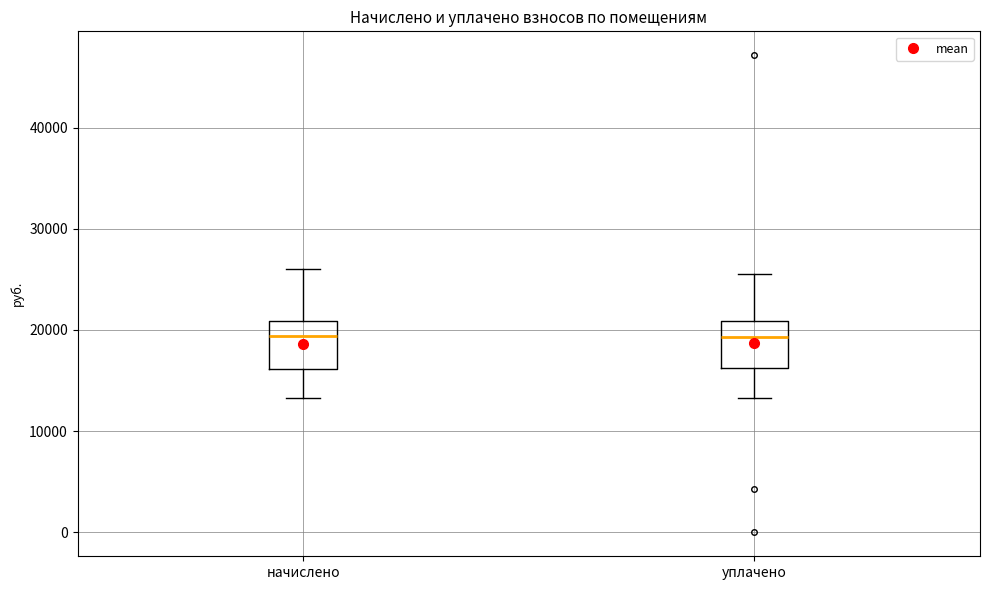

Where does the median line of the box for уплачено sit on the y-axis? The values are not printed on the chart, so give them approximately, as read against the axis.

19000